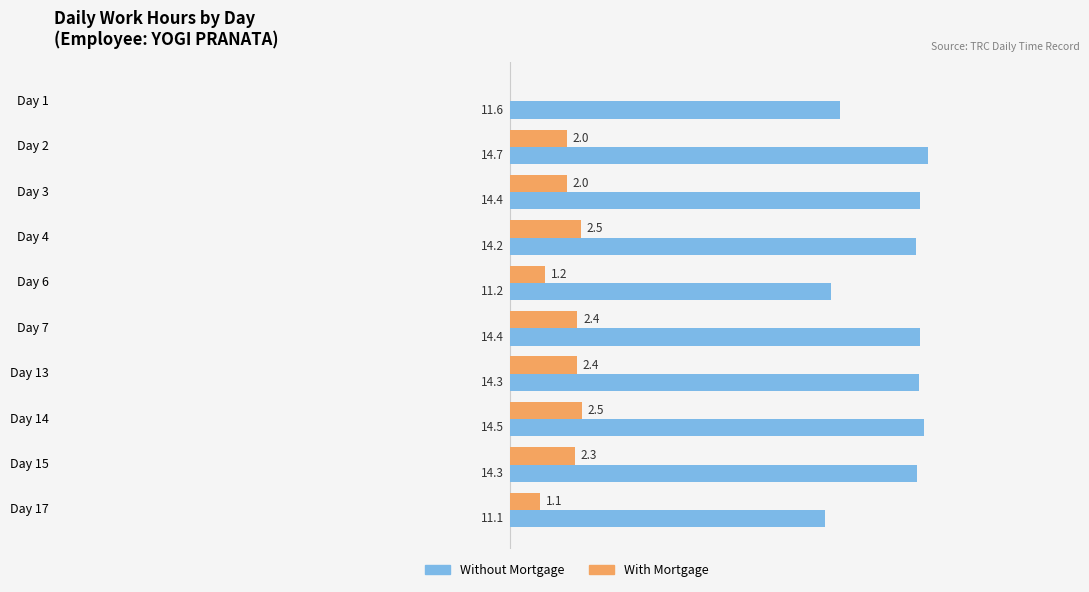

At which category is the sum across all series the highest?

Day 14